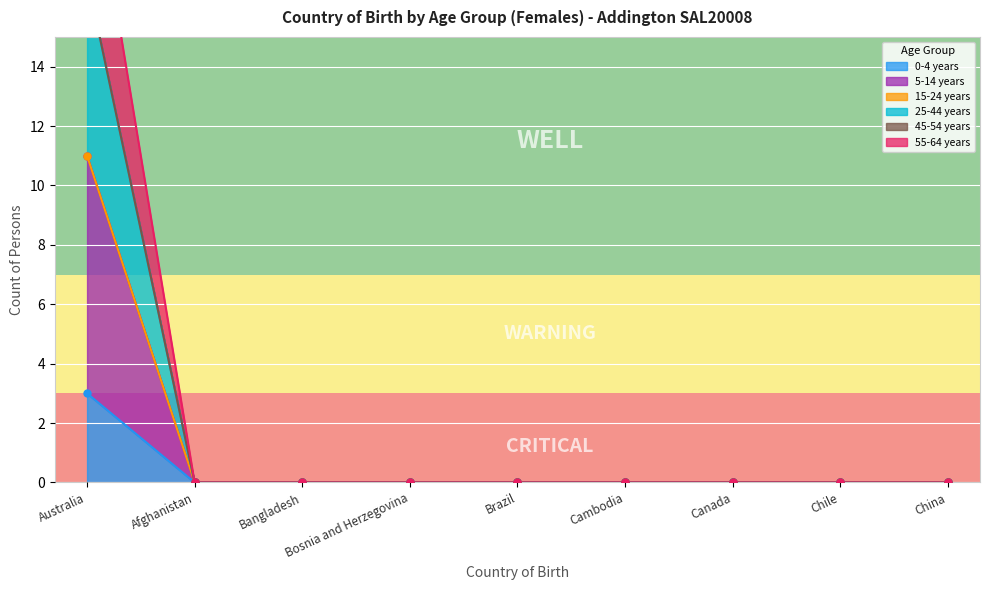

What is the average value of the 5-14 years series?

2